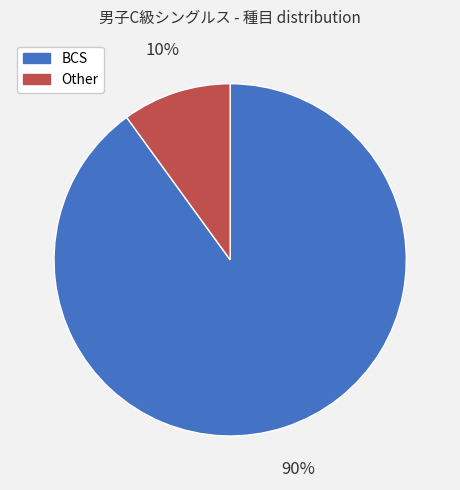

Does Other represent more than half of the total?

No